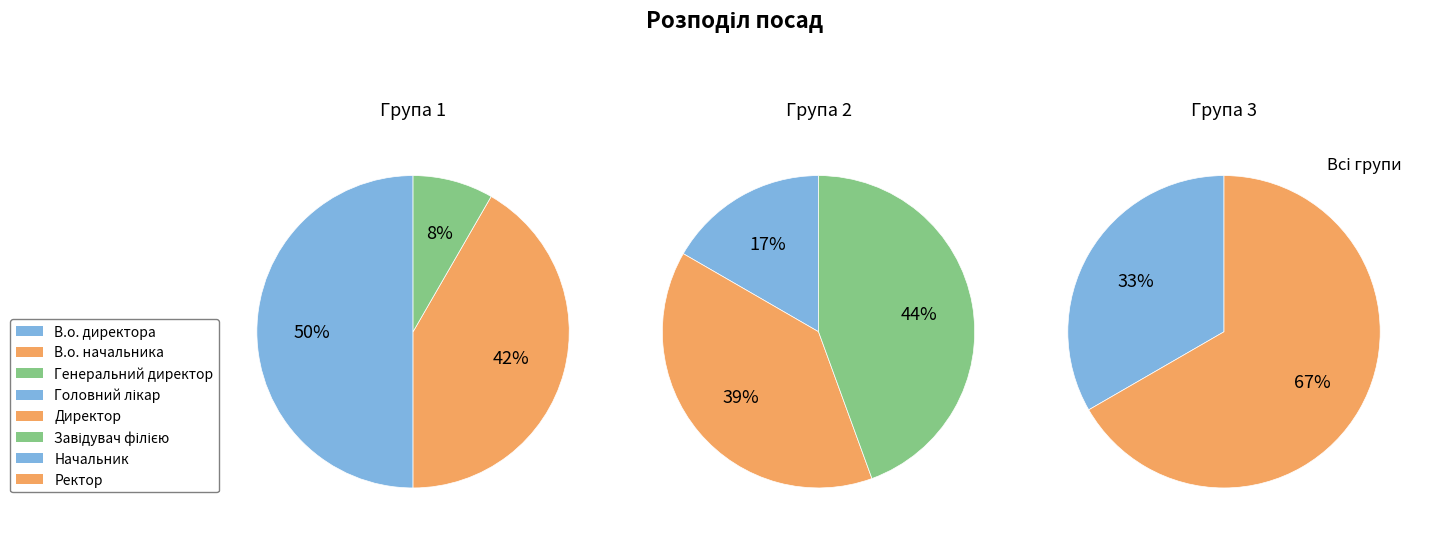

Which slice is the largest?

Завідувач філією